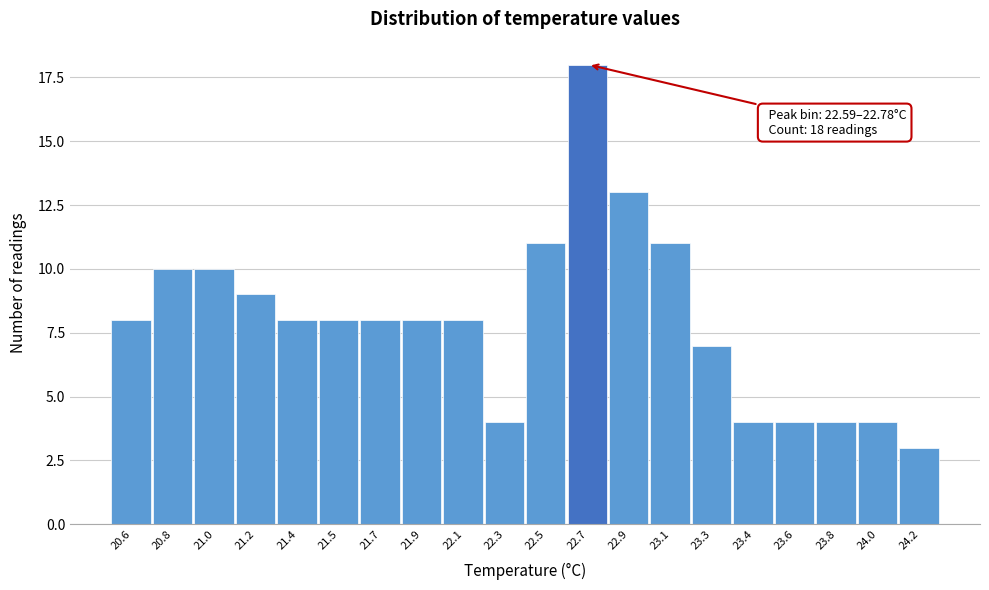

Reading left to right, what are all the values shown in this chart?

8	10	10	9	8	8	8	8	8	4	11	18	13	11	7	4	4	4	4	3